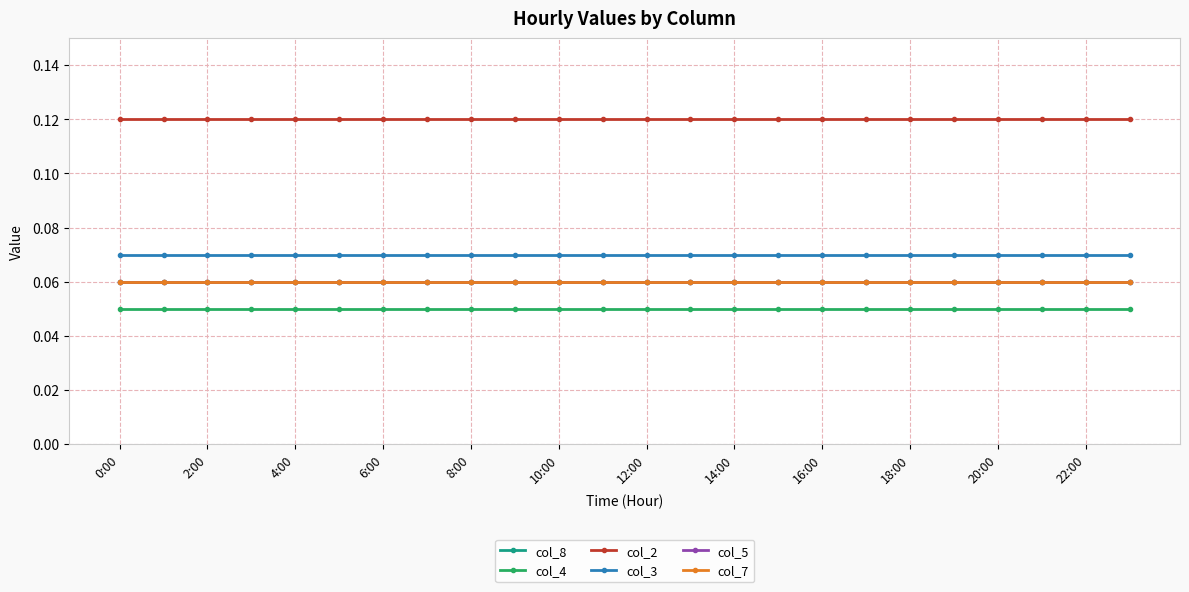

Which label corresponds to the largest value in the chart?

0:00